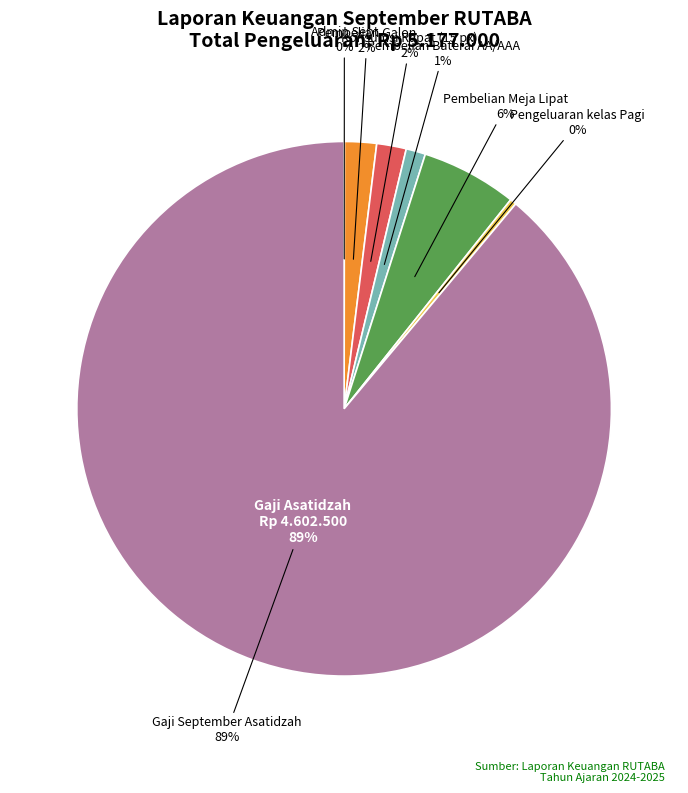

How many segments does this pie chart have?

7